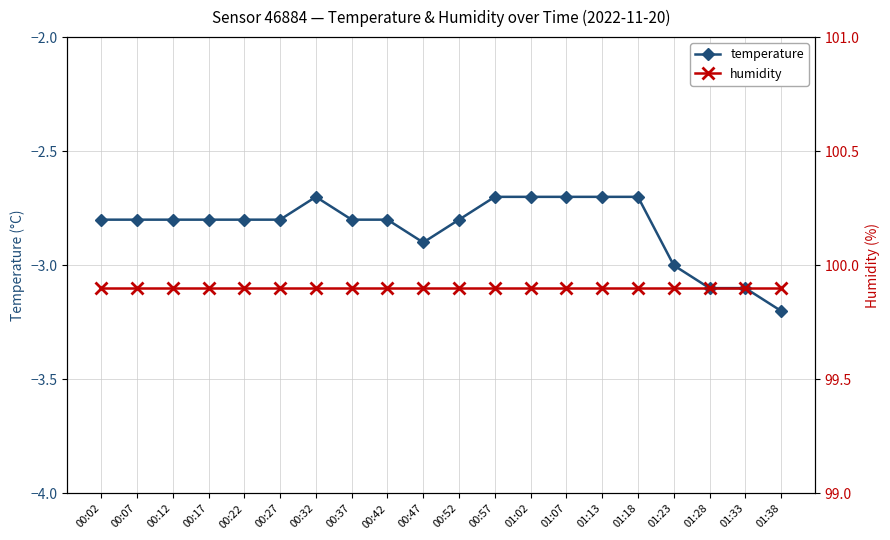

Is the value of temperature at 00:52 greater than the value of humidity at 00:17?

No